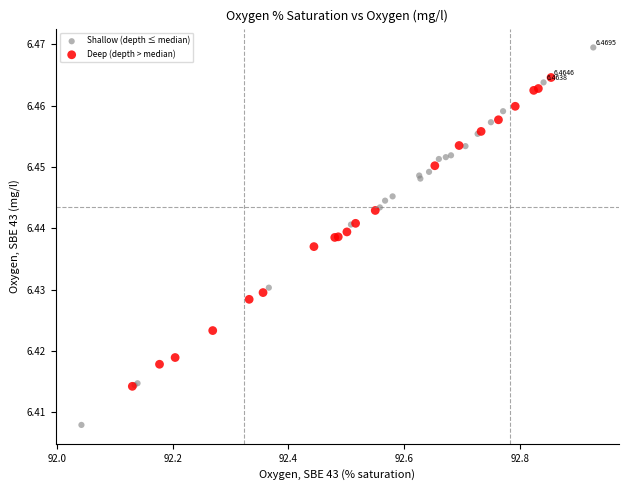

Which series has the widest spread of Y values?

Shallow (depth ≤ median)